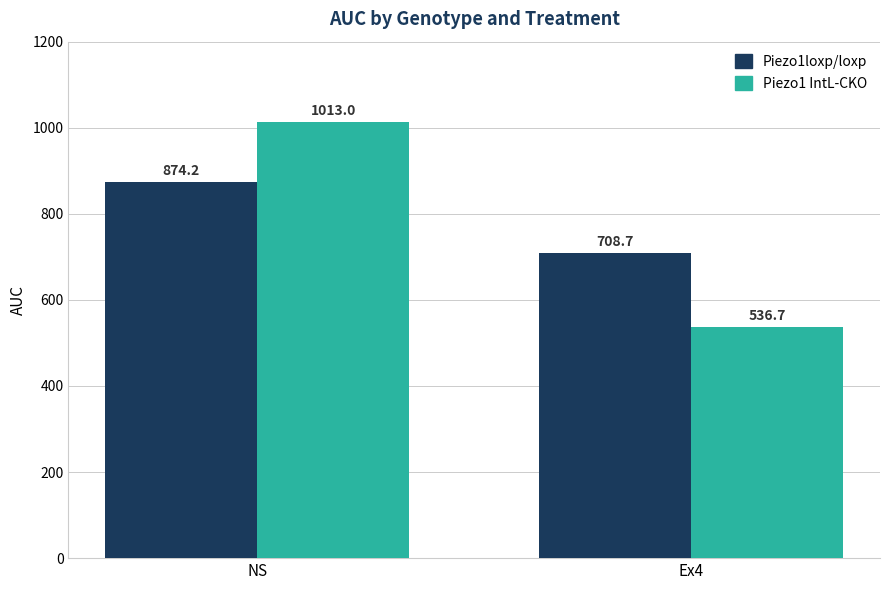

True or false: Piezo1loxp/loxp has a value of 874.2 at NS.

True